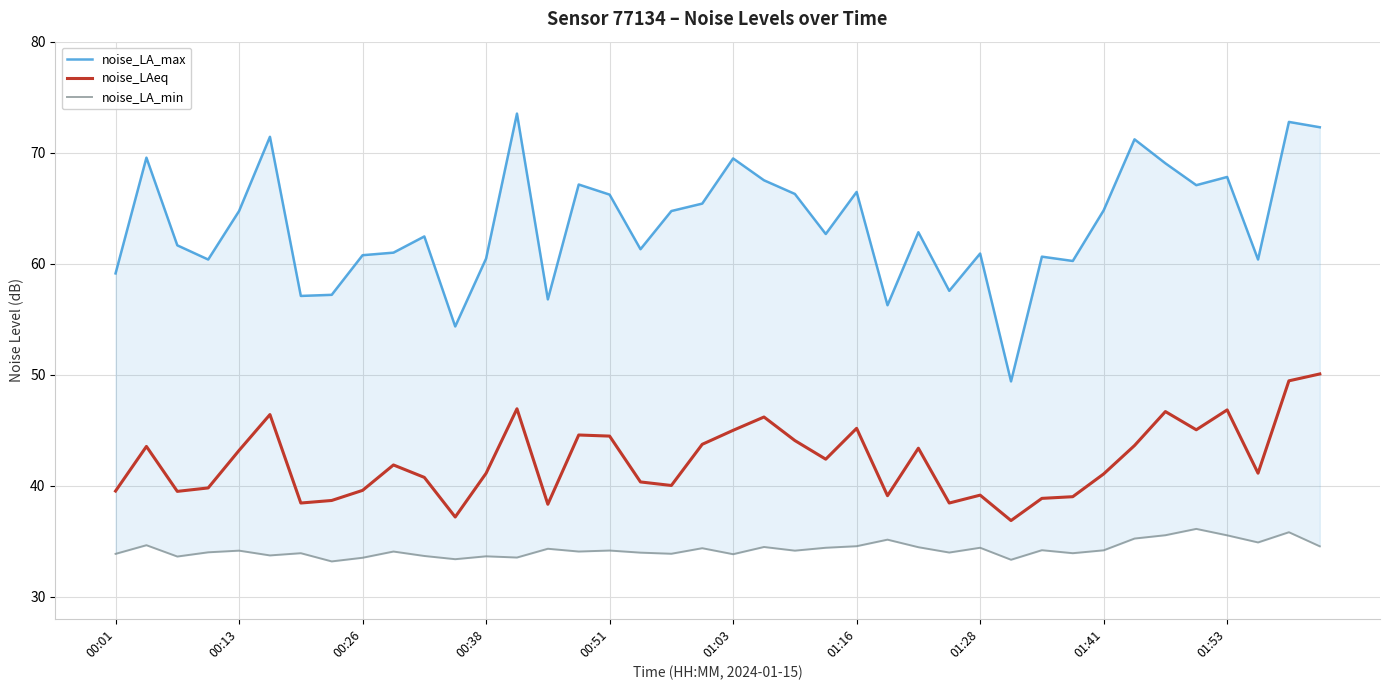

The noise_LAeq series shows 63.3 at 01:03. True or false?

False